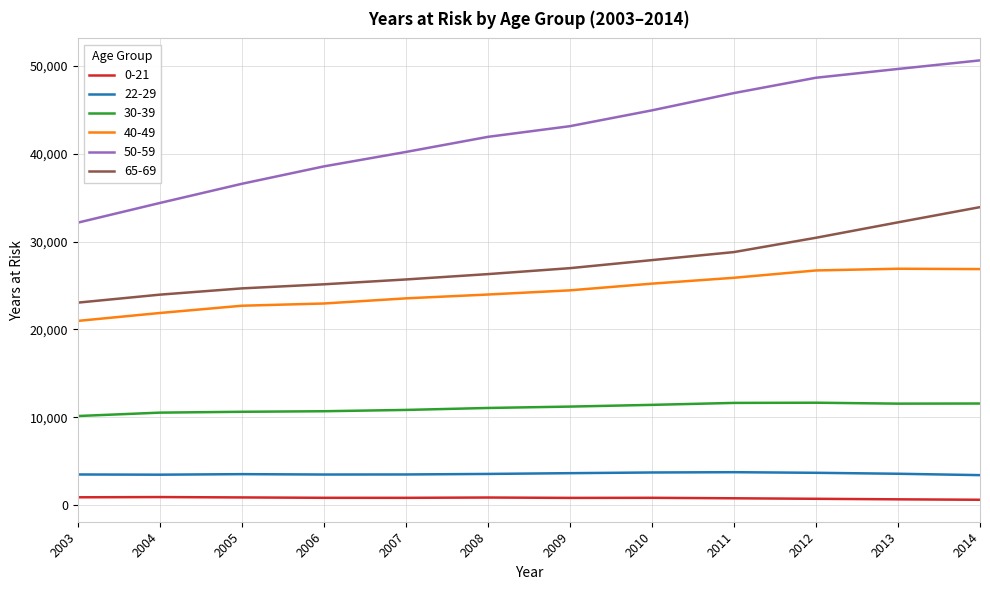

The value of 22-29 at 2007 is 3479. True or false?

True